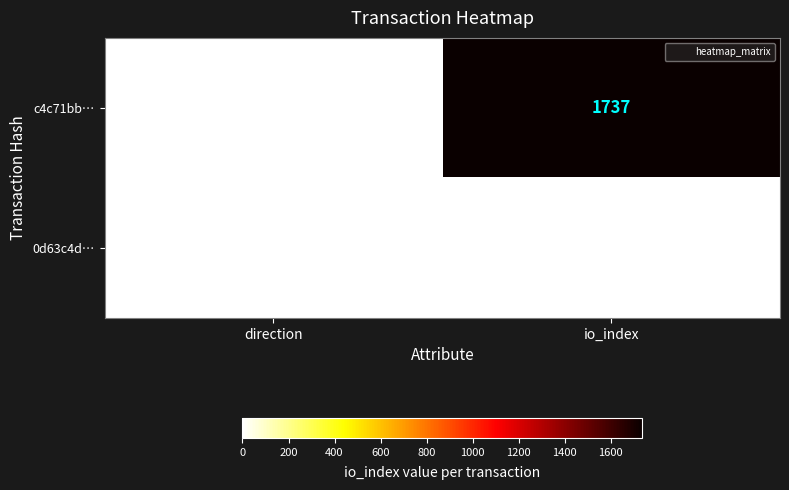

Rank the series by their maximum value, from lowest to highest.

0d63c4d…, c4c71bb…